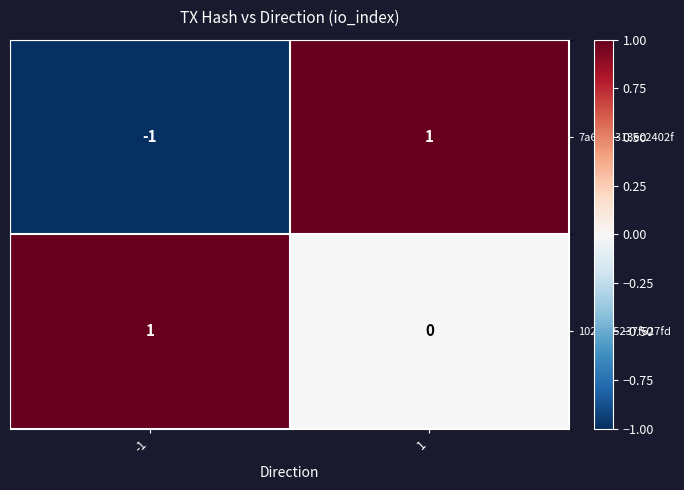

Is it true that 1027fd5237f627fd equals 0 at 1?

True